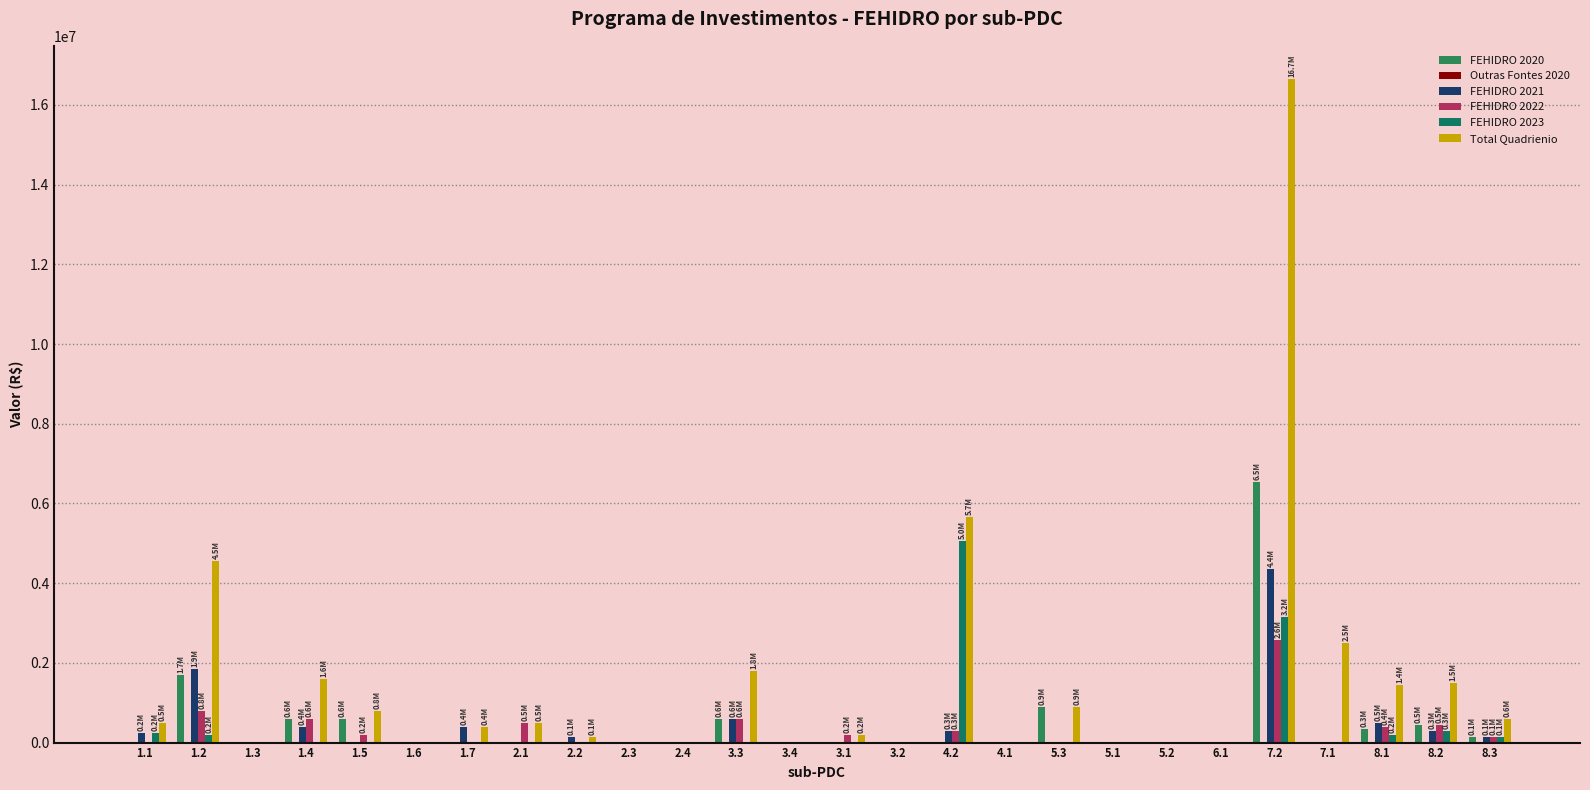

What is the label of the 1st bar from the right?

8.3